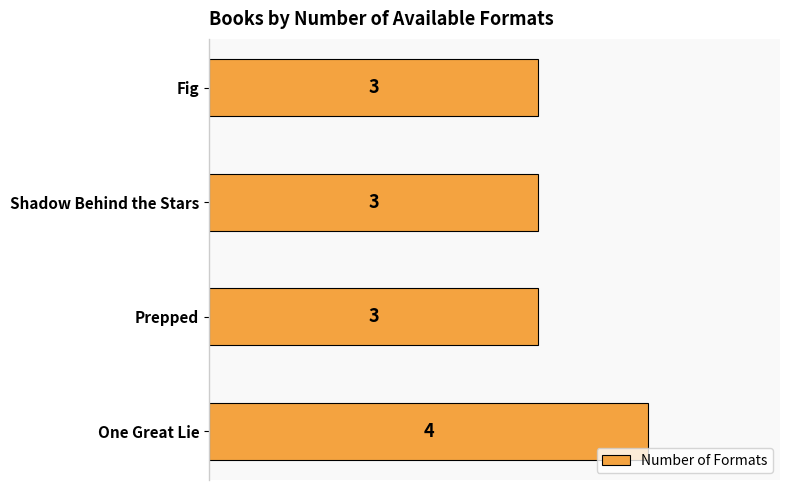

How many values are between 3 and 4?

4